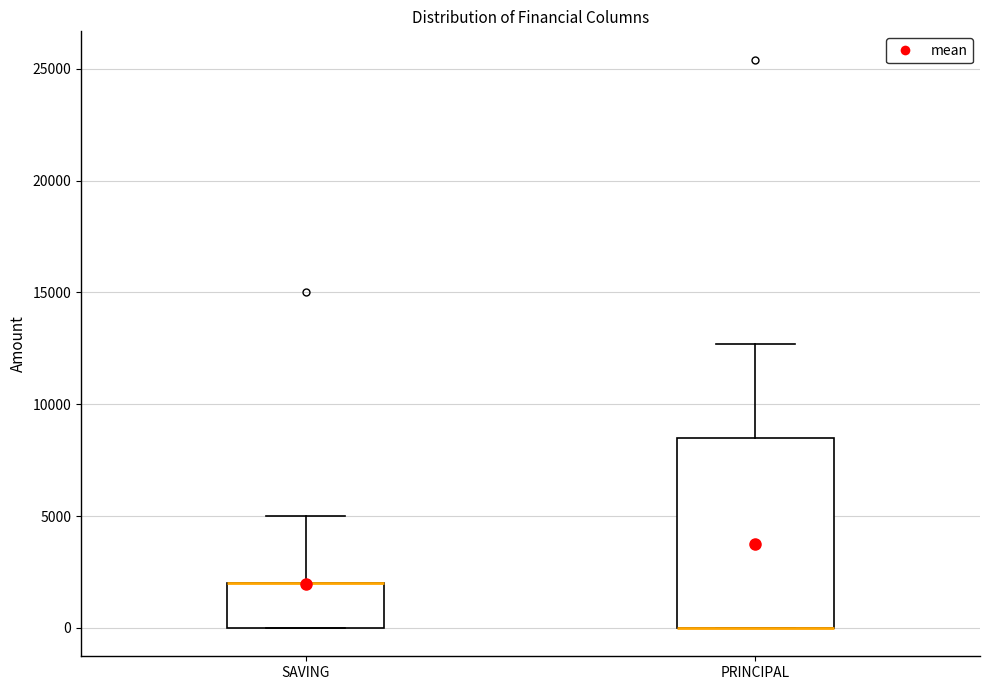

Reading left to right, read every box against the y-axis: the position of its median line, the range the box covers, and the ends of its whiskers. The values are not printed on the chart, so give them approximately, as read against the axis.

SAVING: median 2000 (drawn on the box's upper edge), box 0 to 2000, whiskers 0 to 5000
PRINCIPAL: median 0 (drawn on the box's lower edge), box 0 to 8500, whiskers 0 to 12500